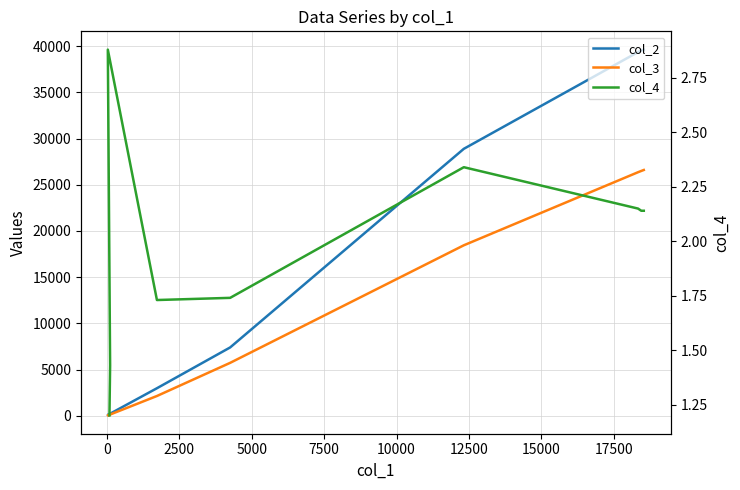

What is the lowest value of the col_4 series?

1.2